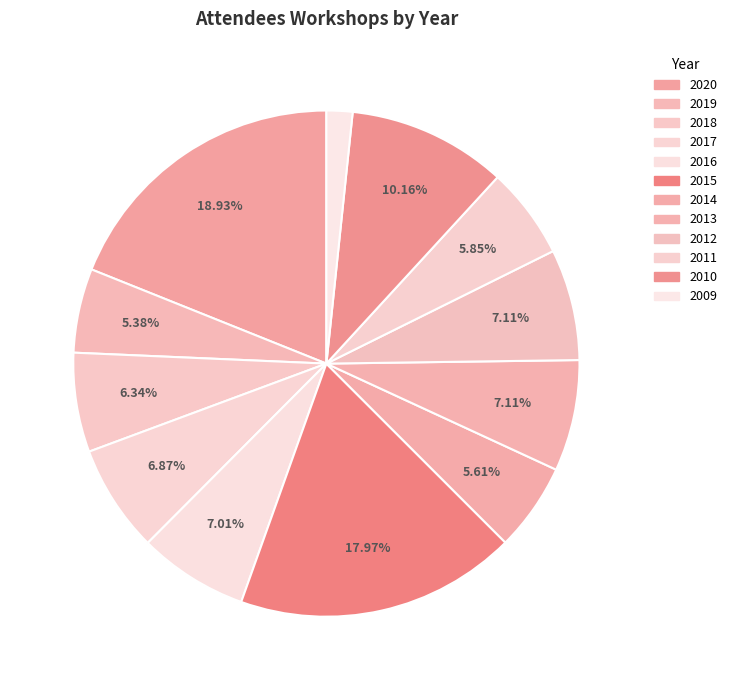

To the nearest percent, what is the combined percentage of 2013 and 2016?

14%